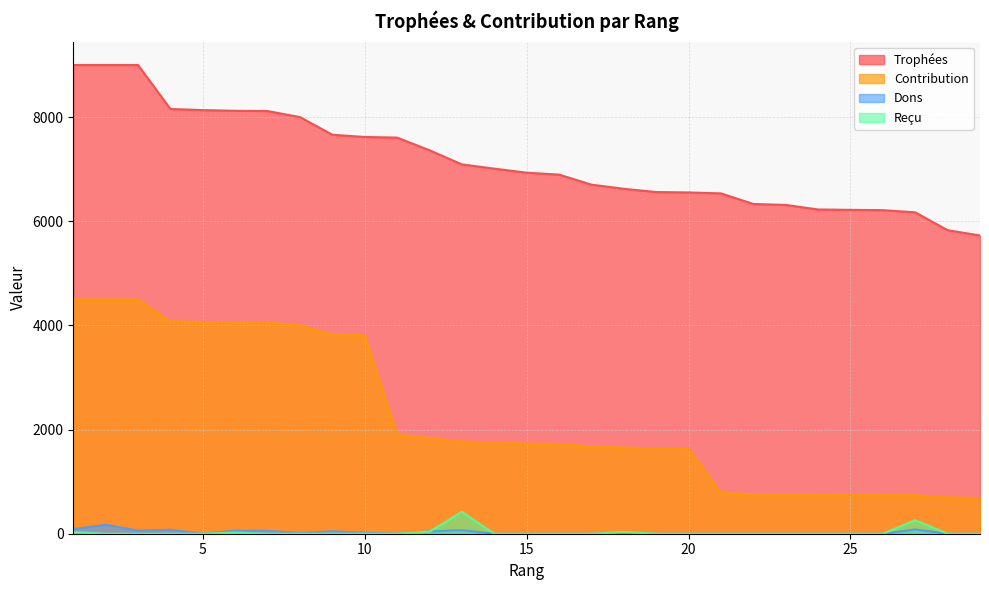

What is the average value of the Dons series?

28